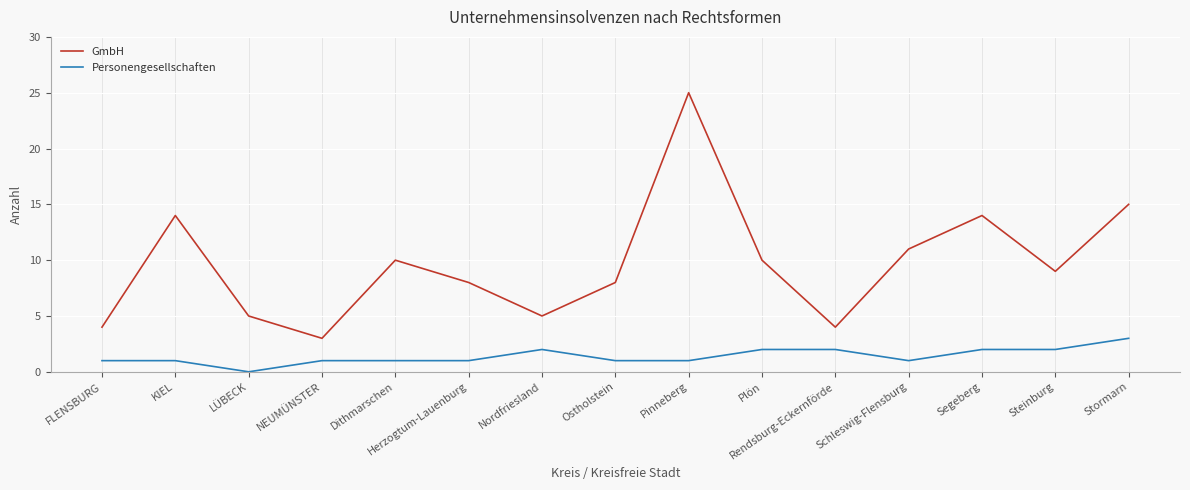

Rank the series by their maximum value, from lowest to highest.

Personengesellschaften, GmbH